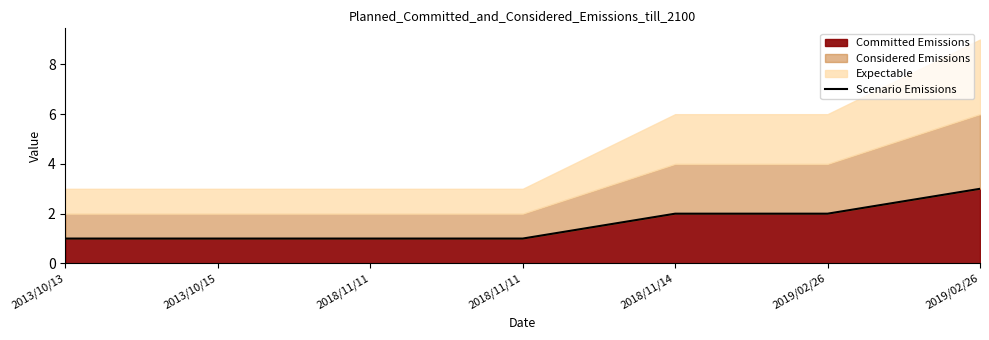

What is the value of the 2nd point from the left?

1